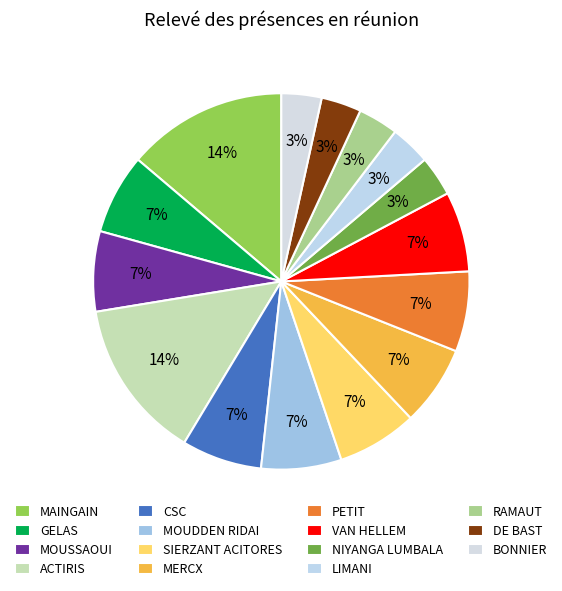

How many segments does this pie chart have?

15